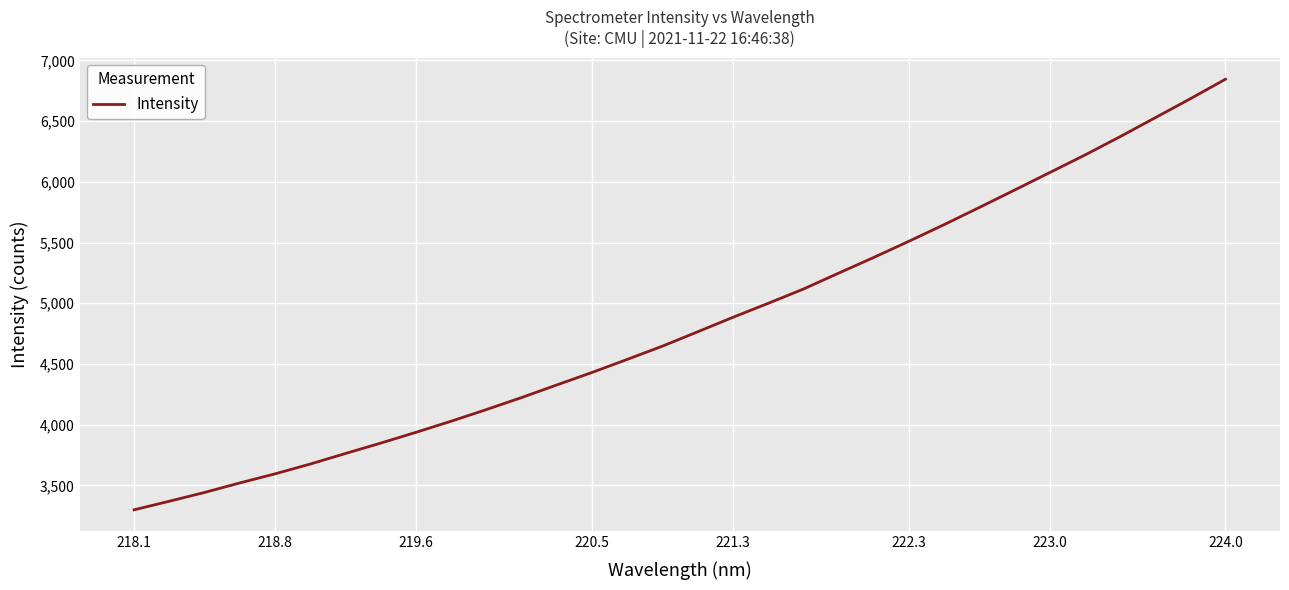

What is the smallest value displayed?

3298.1